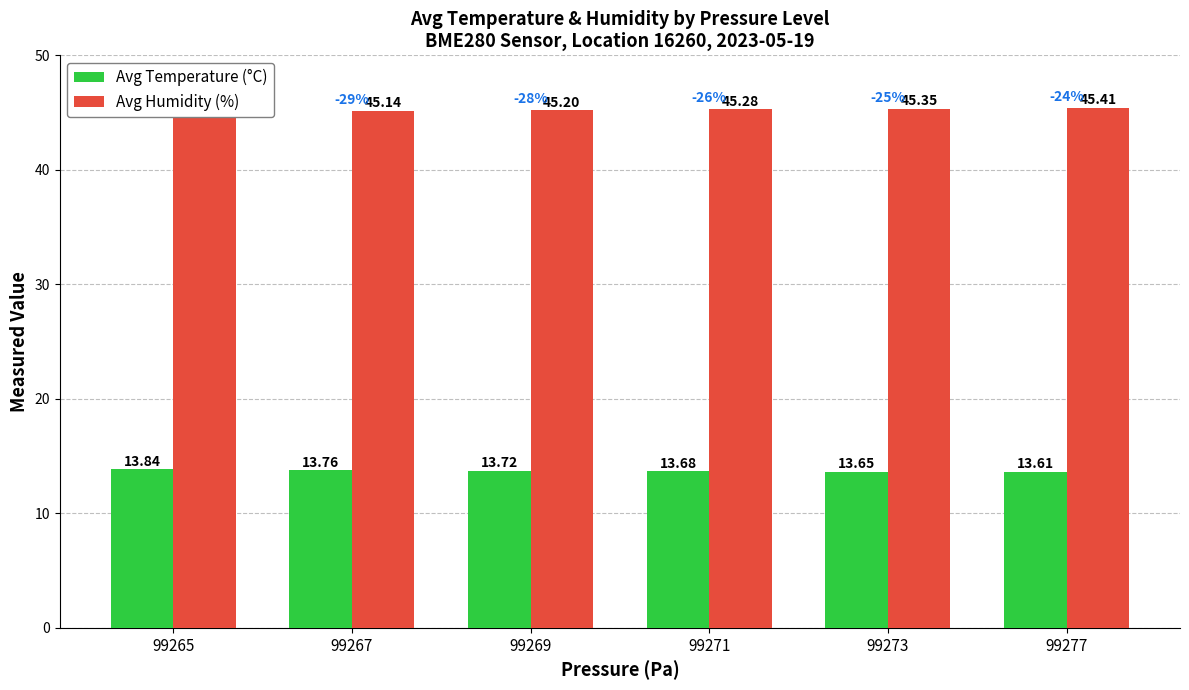

Reading left to right, transcribe all the data shown in this chart.

Avg Temperature (°C): 99265=13.8	99267=13.8	99269=13.7	99271=13.7	99273=13.7	99277=13.6
Avg Humidity (%): 99265=45.1	99267=45.1	99269=45.2	99271=45.3	99273=45.4	99277=45.4